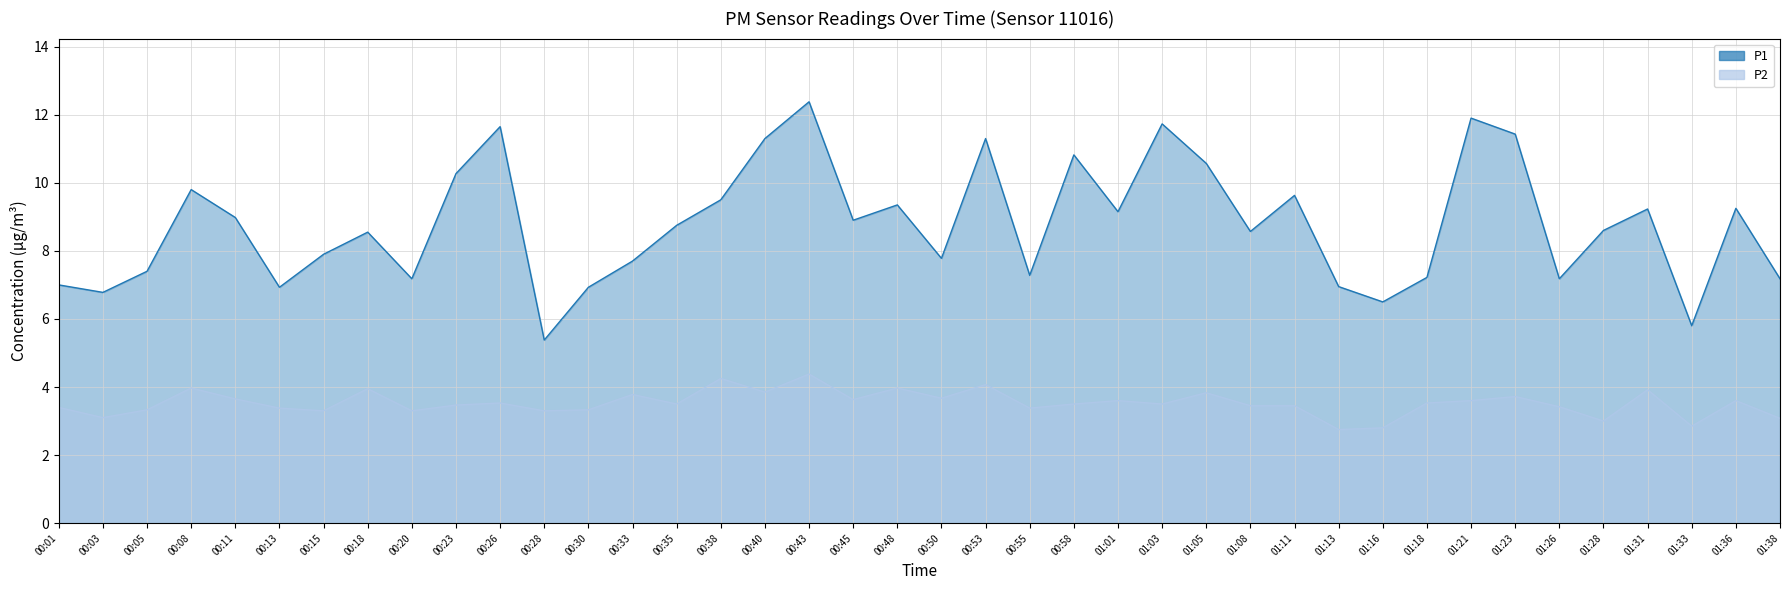

Where does the P1 series first go above 8?

00:08